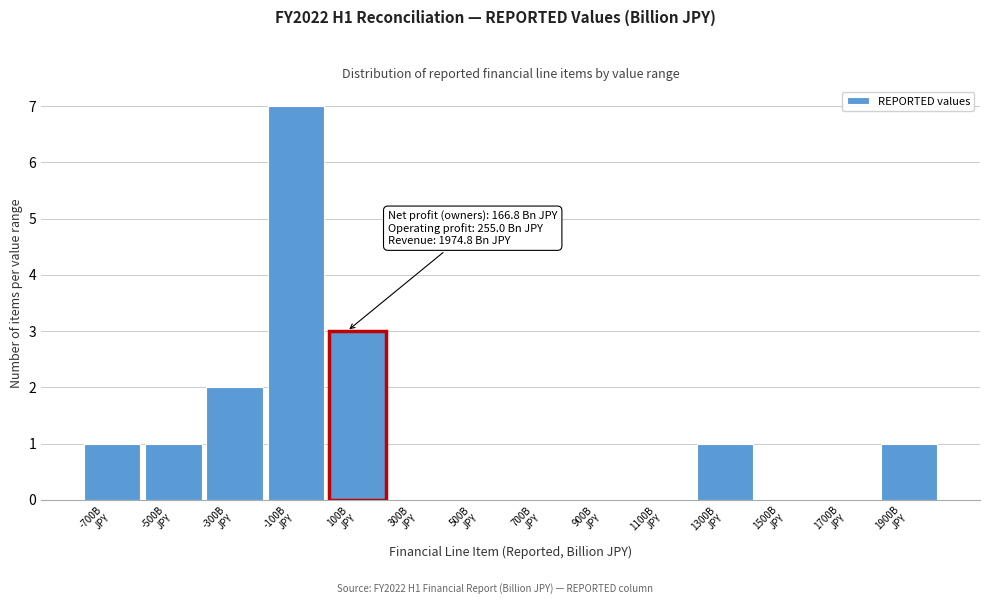

What is the maximum value shown in the chart?

7